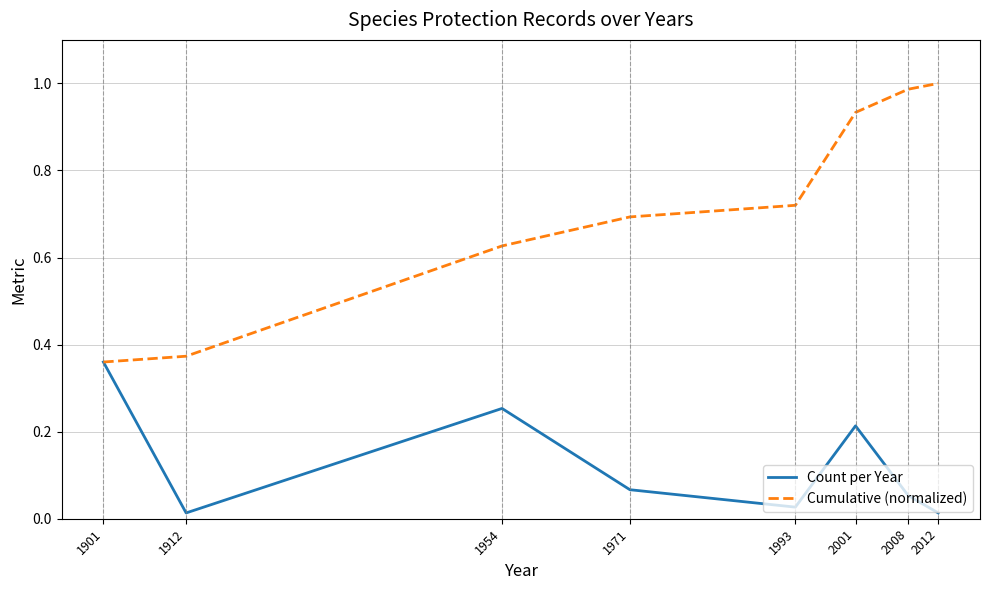

List the series in order of their overall mean, highest first.

Cumulative (normalized), Count per Year